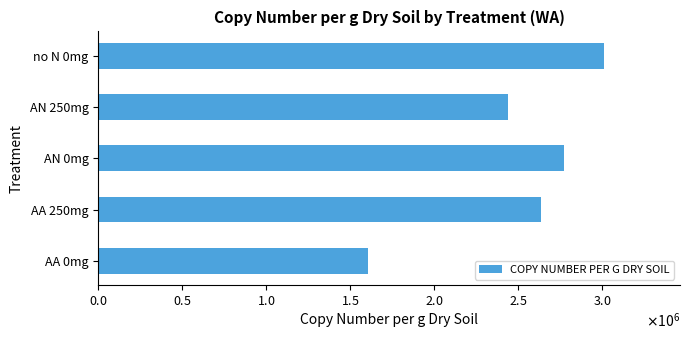

What is the sum of all values?

12464166.8